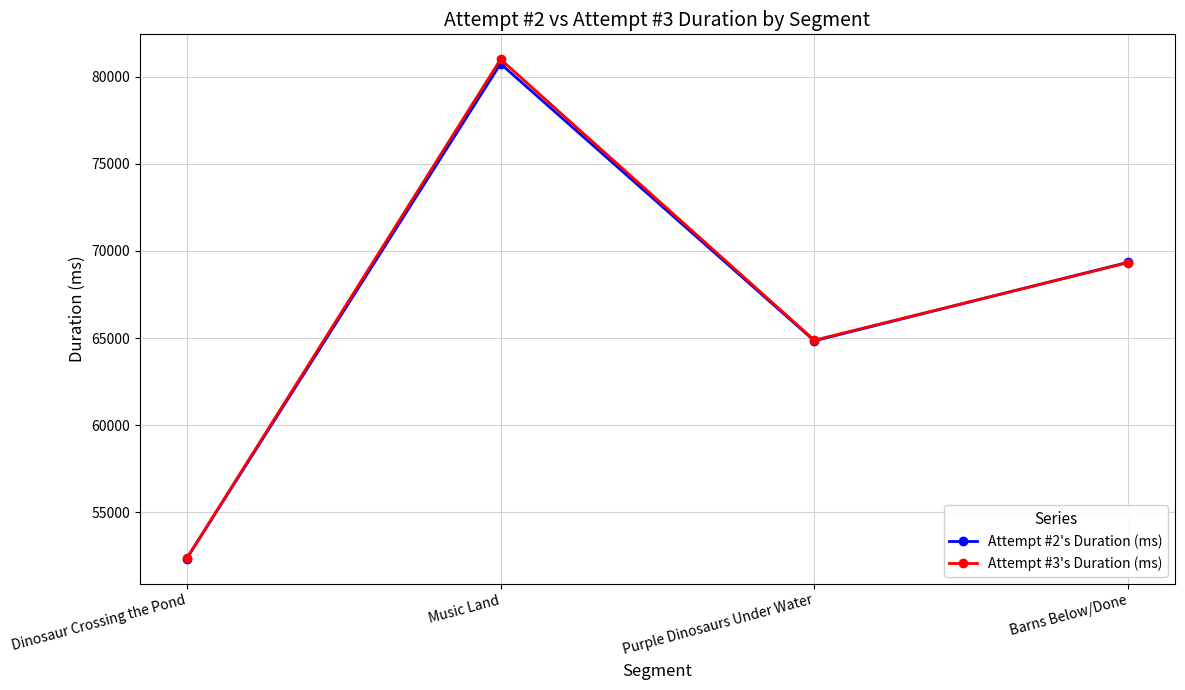

Where is Attempt #3's Duration (ms) nearest to the value 66679?

Purple Dinosaurs Under Water